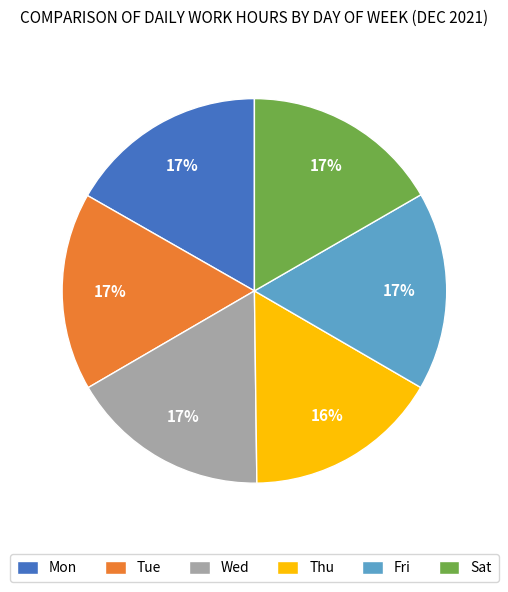

The Tue slice represents 31% of the pie. True or false?

False